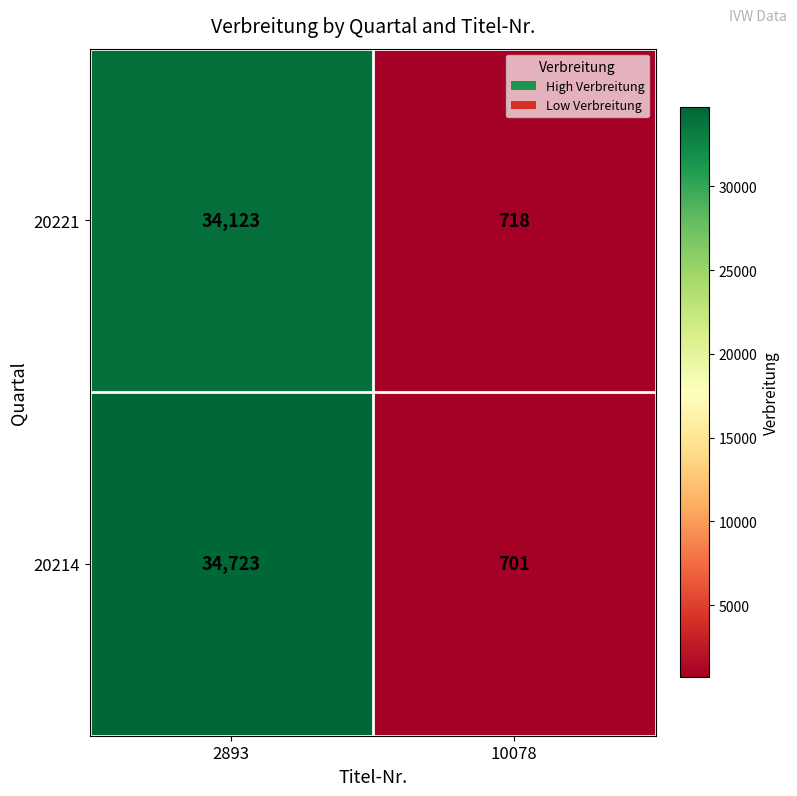

Which series has the largest total across all categories?

20214